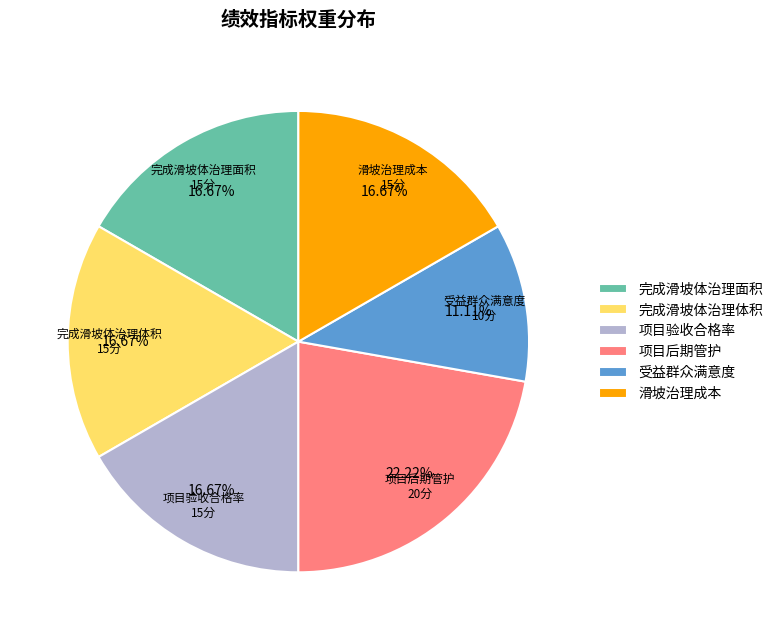

Is it true that 滑坡治理成本 is 17% of the pie?

True